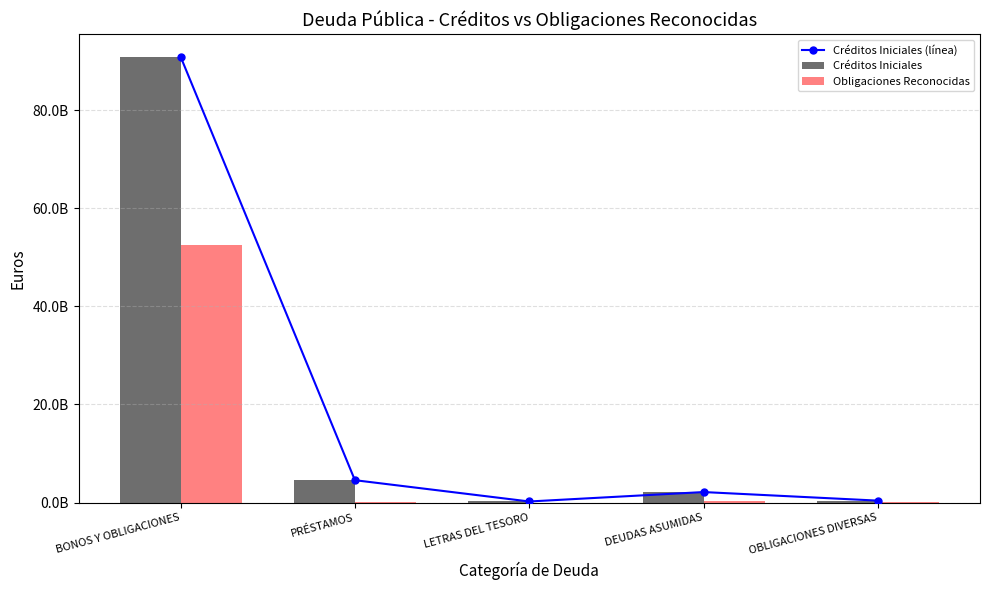

What is the greatest value displayed?

90930886130.0